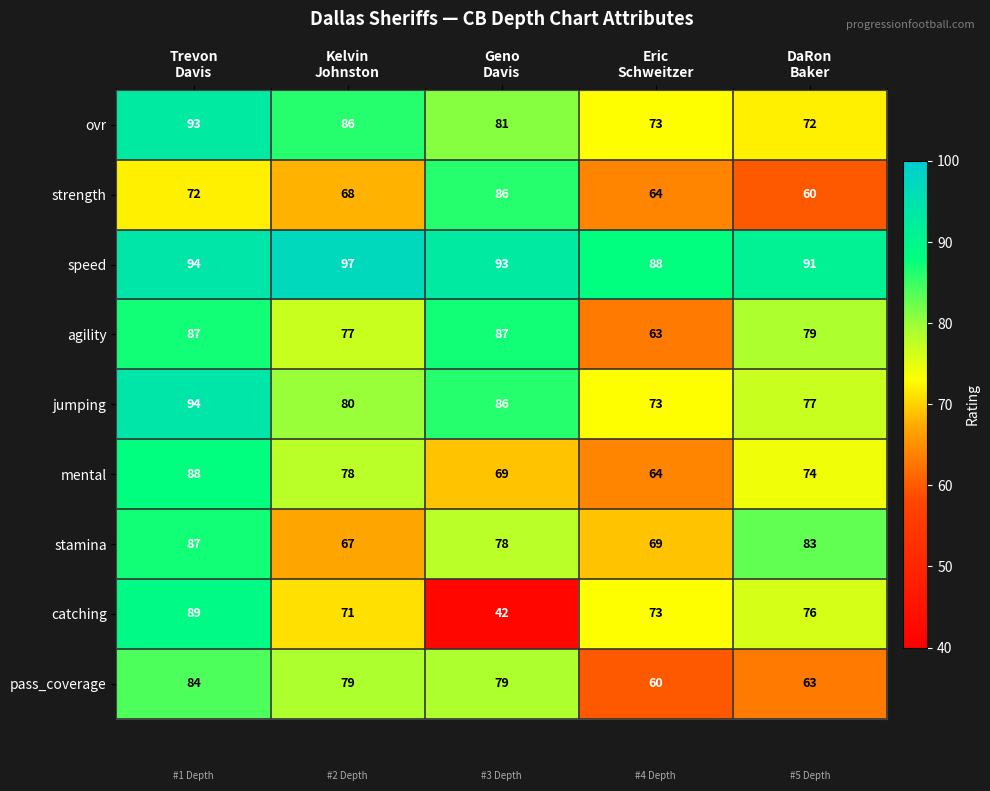

What is the lowest value of the mental series?

64